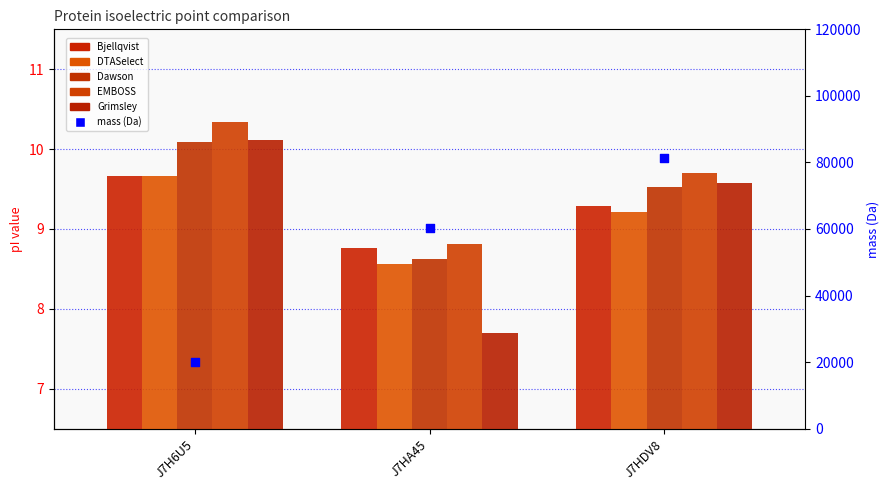

Which series has the largest total across all categories?

mass (Da)